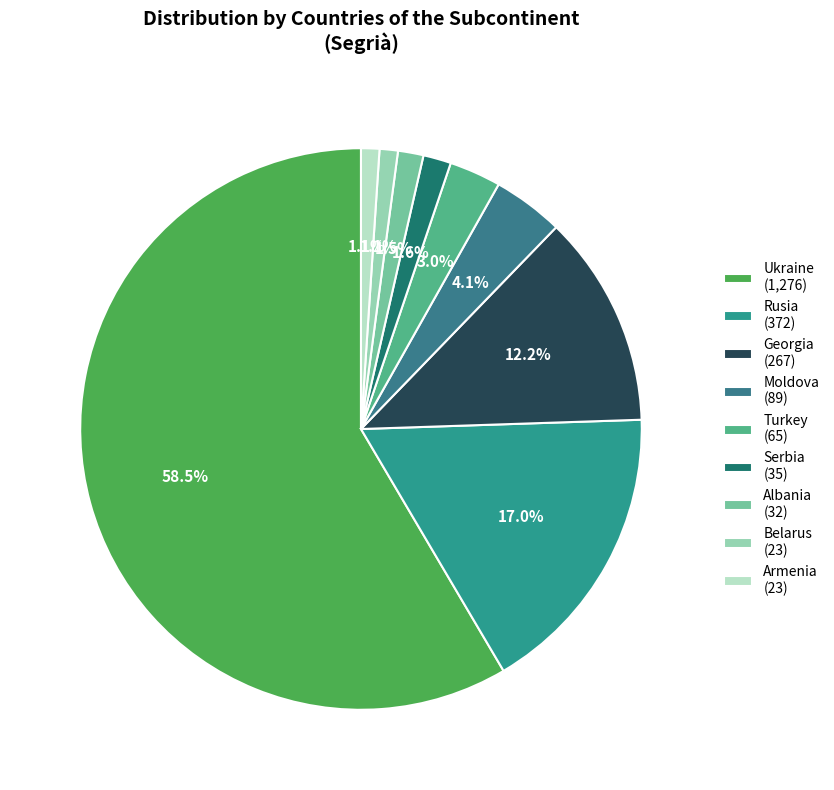

Which slice is the smallest?

Belarus